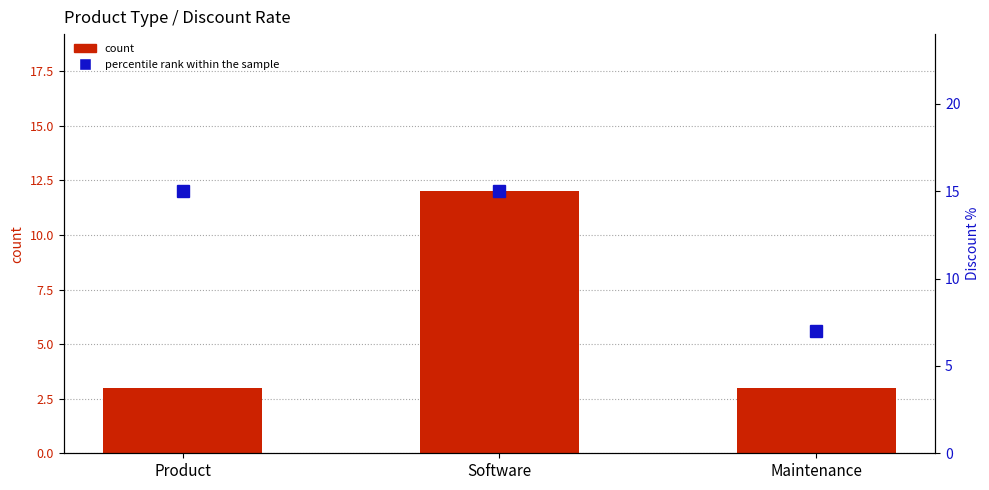

Is it true that percentile rank within the sample equals 7.0 at Maintenance?

True